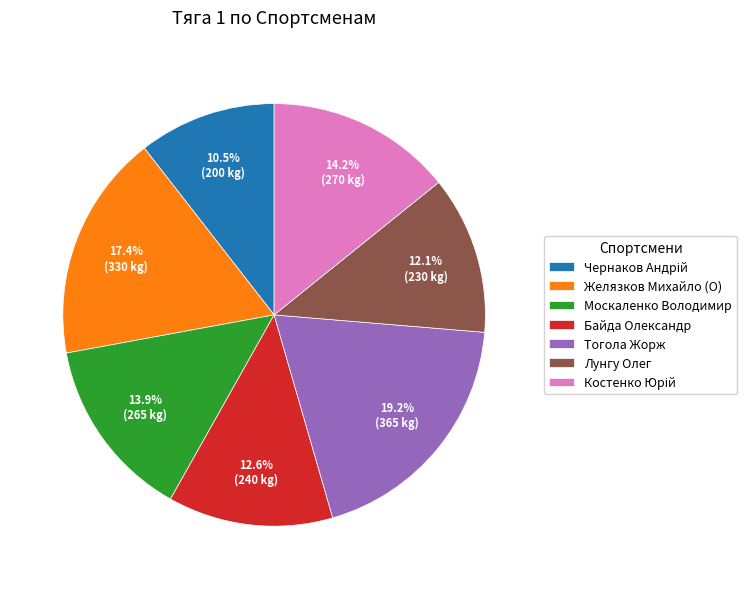

What is the largest slice in the pie chart?

Тогола Жорж